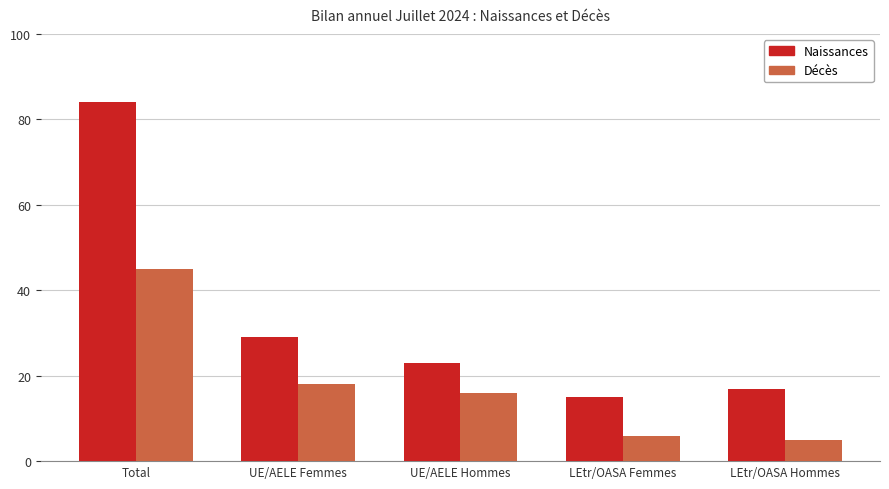

What position from the right is UE/AELE Femmes?

4